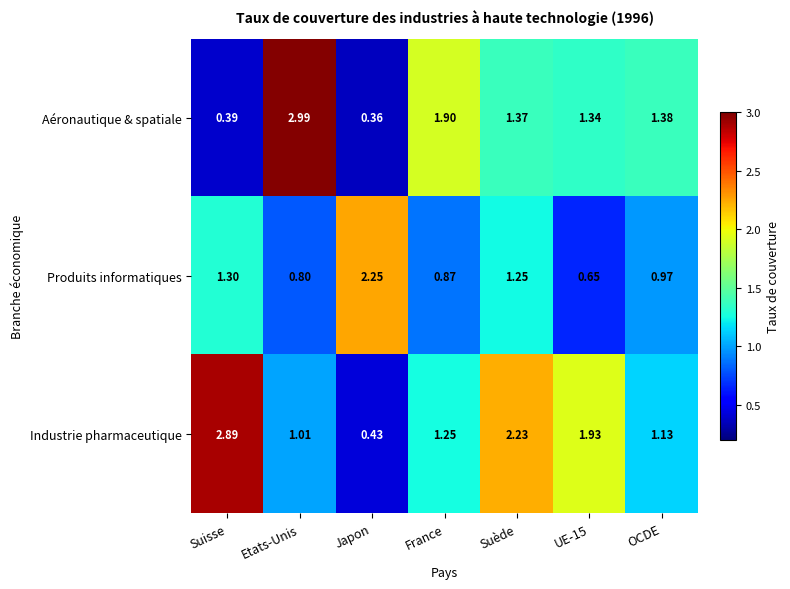

What is the spread (max minus min) of values at Suisse?

2.5